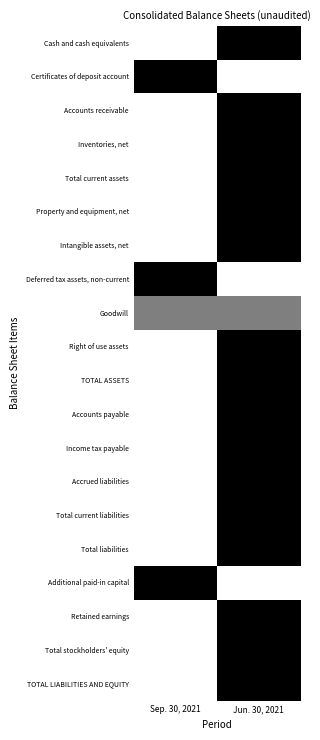

Which has a higher value, Jun. 30, 2021 or Sep. 30, 2021?

Jun. 30, 2021